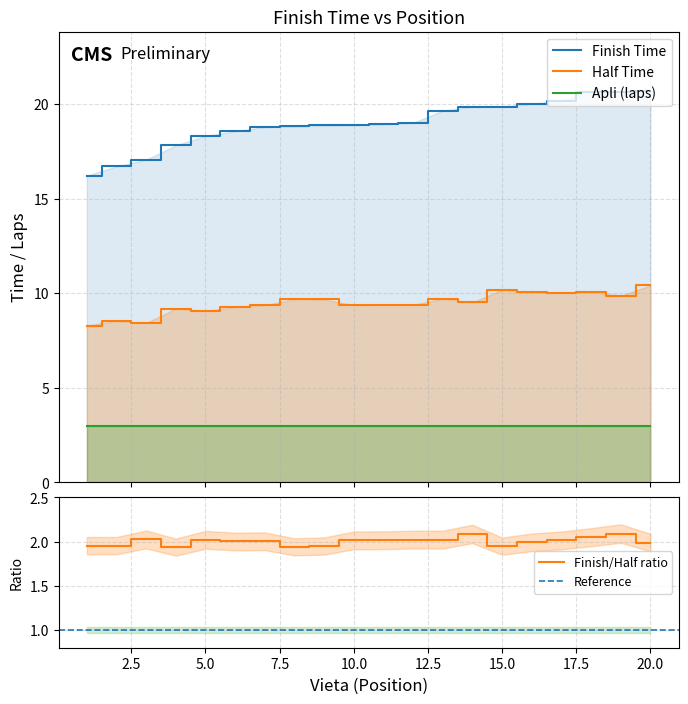

What is the value of the Finish time (min) point at the 9th from the left?

18.9